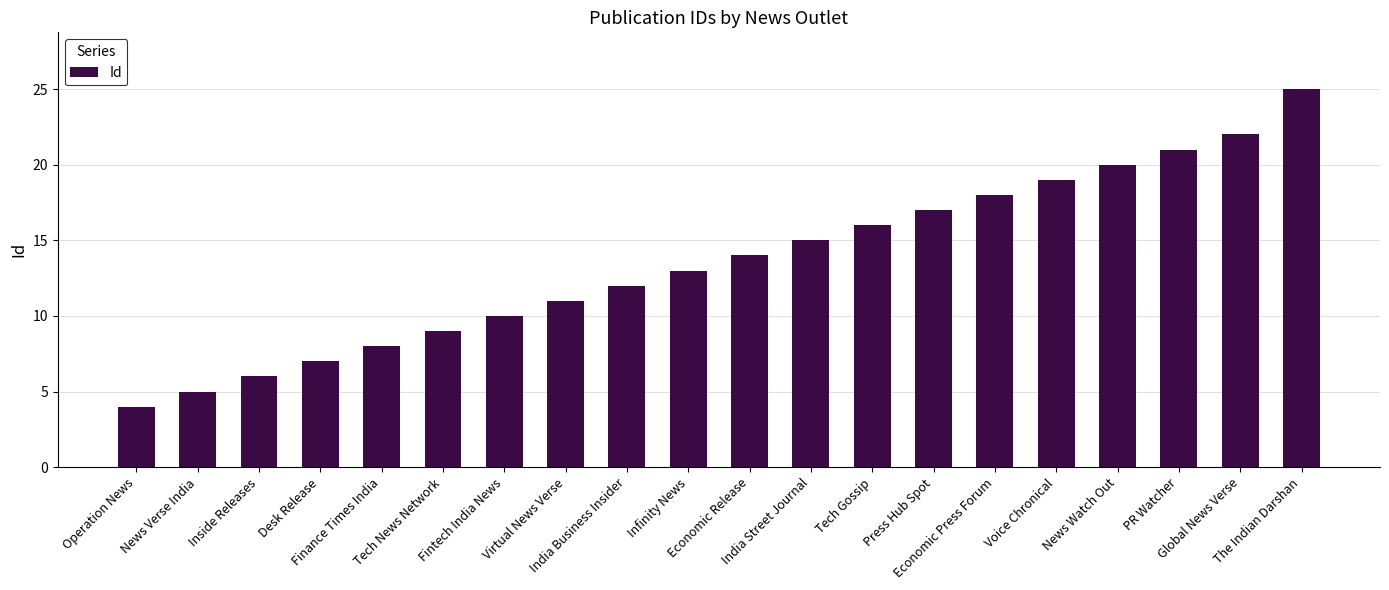

Reading left to right, extract all data points from this chart.

4	5	6	7	8	9	10	11	12	13	14	15	16	17	18	19	20	21	22	25